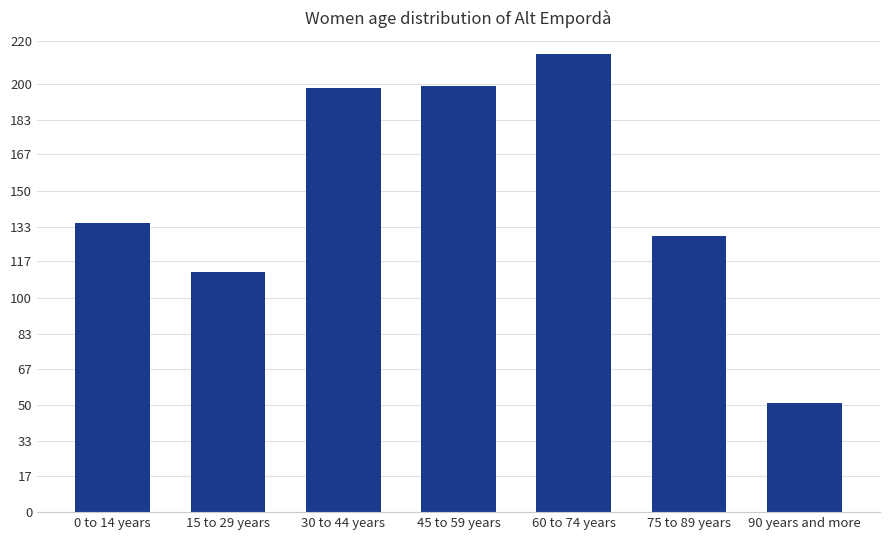

What is the ratio of the value at 45 to 59 years to the value at 0 to 14 years?

1.5